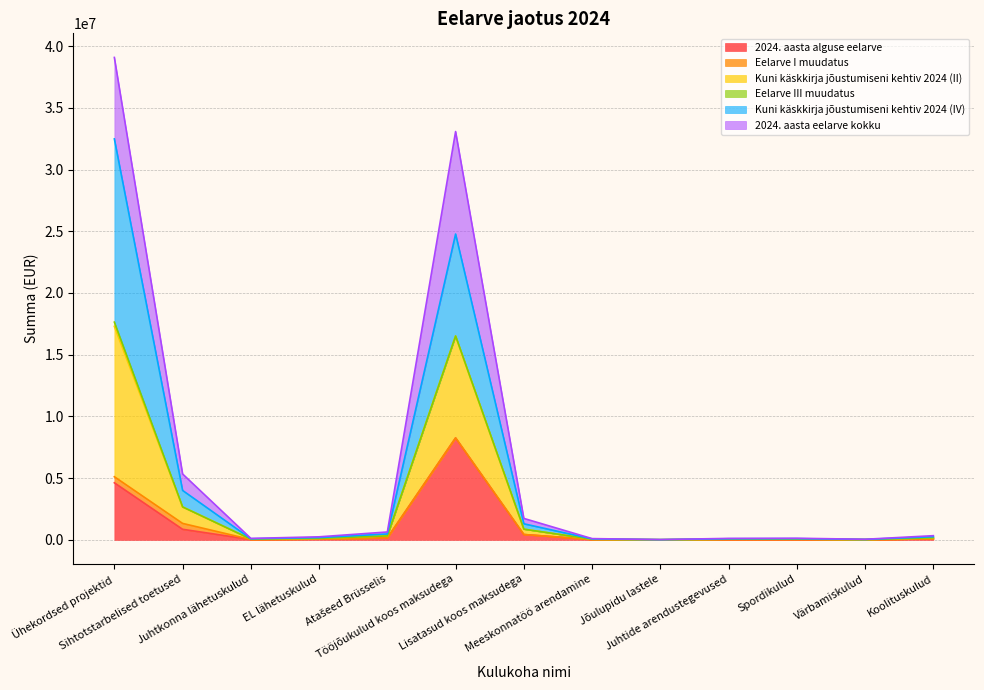

How many interior local valleys does the Kuni käskkirja jõustumiseni kehtiv 2024 (II) series have?

3